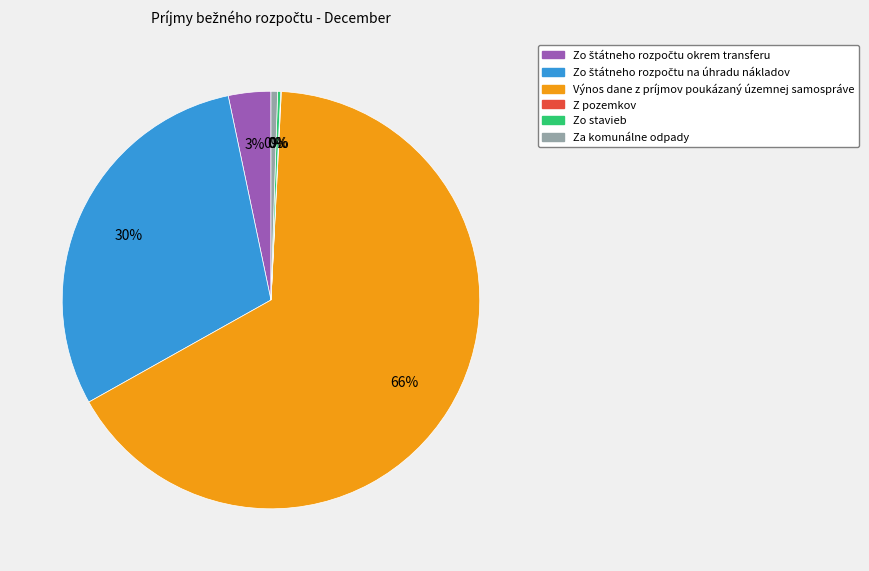

Is there a majority slice in this chart?

Yes